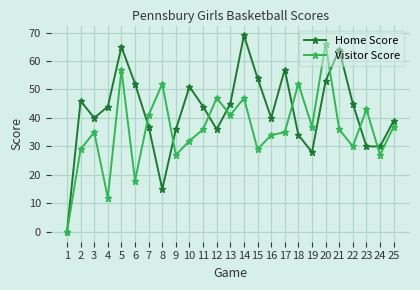

What is the difference between the highest and lowest values at 21?

28